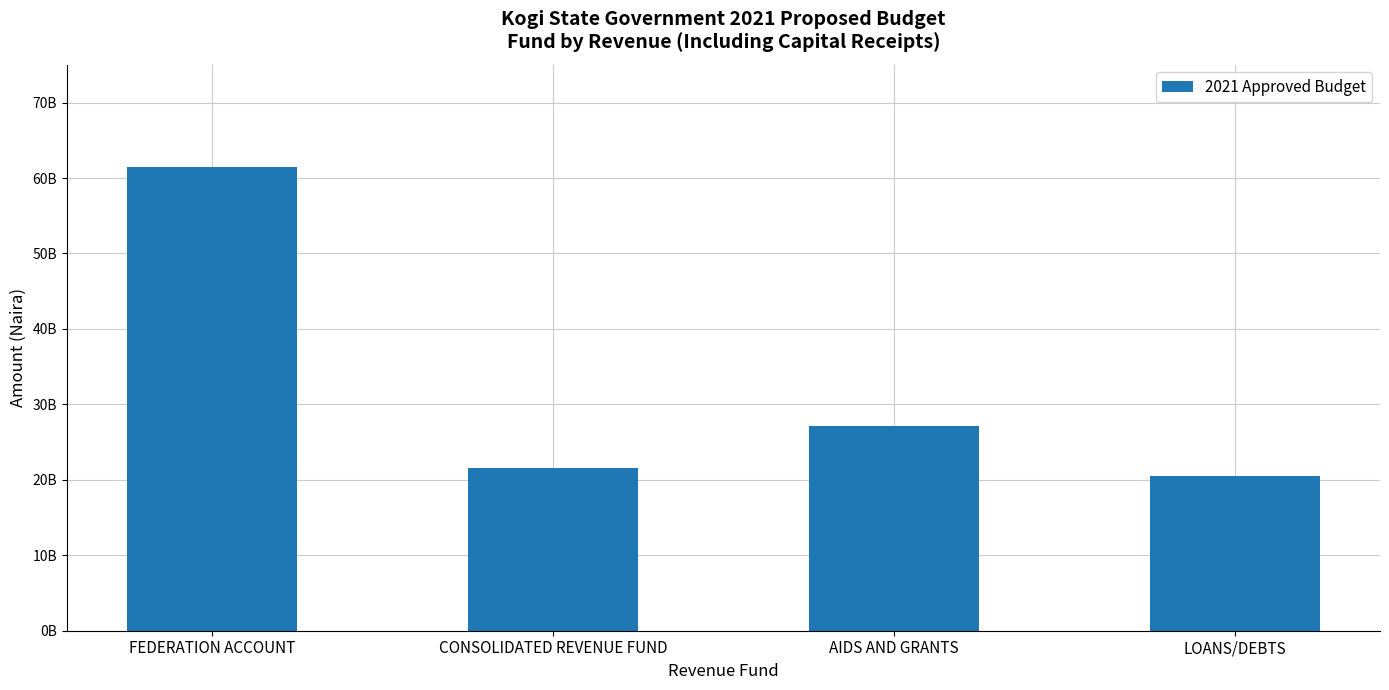

At which label is the value closest to 40965051095?

AIDS AND GRANTS